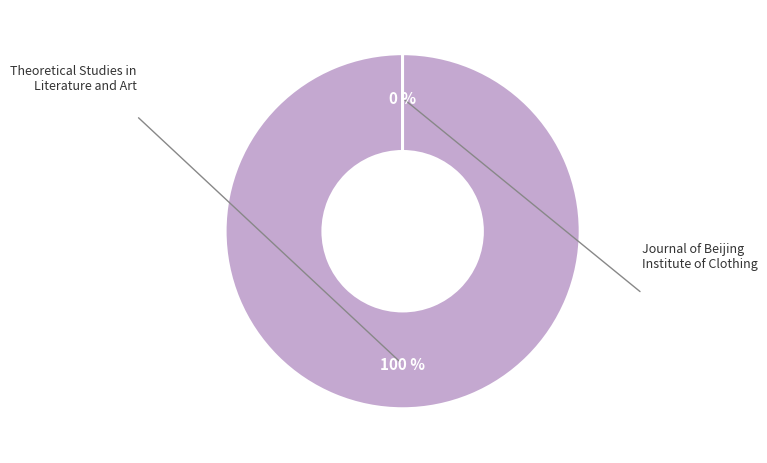

Is there a majority slice in this chart?

Yes